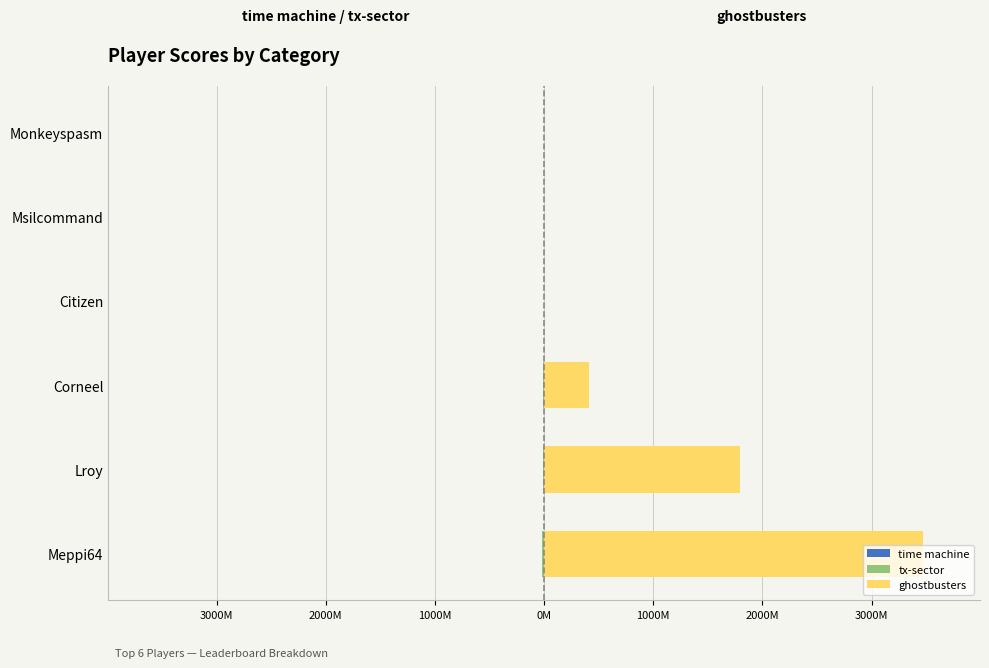

Between Lroy and Msilcommand, which is larger?

Msilcommand